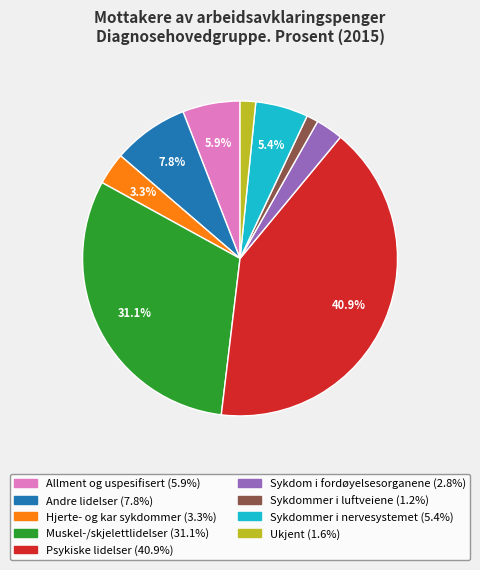

What percentage is the Psykiske lidelser slice, to the nearest percent?

41%